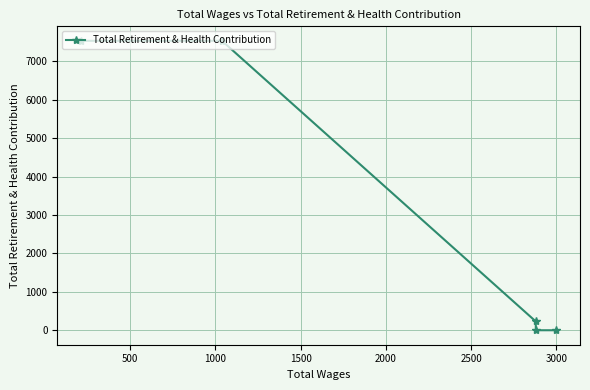

True or false: the data shows 3614 at 500.

False